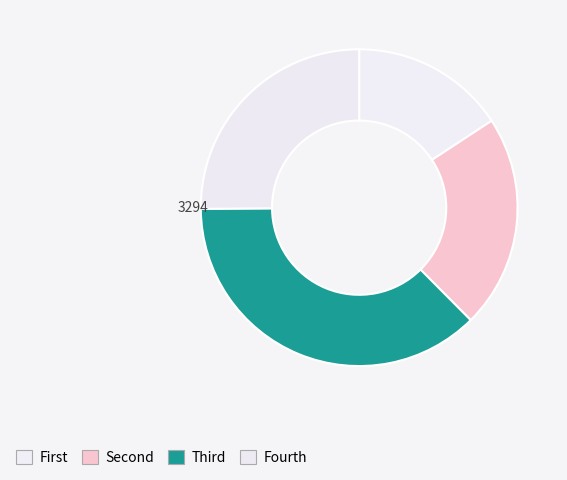

How many segments does this pie chart have?

4